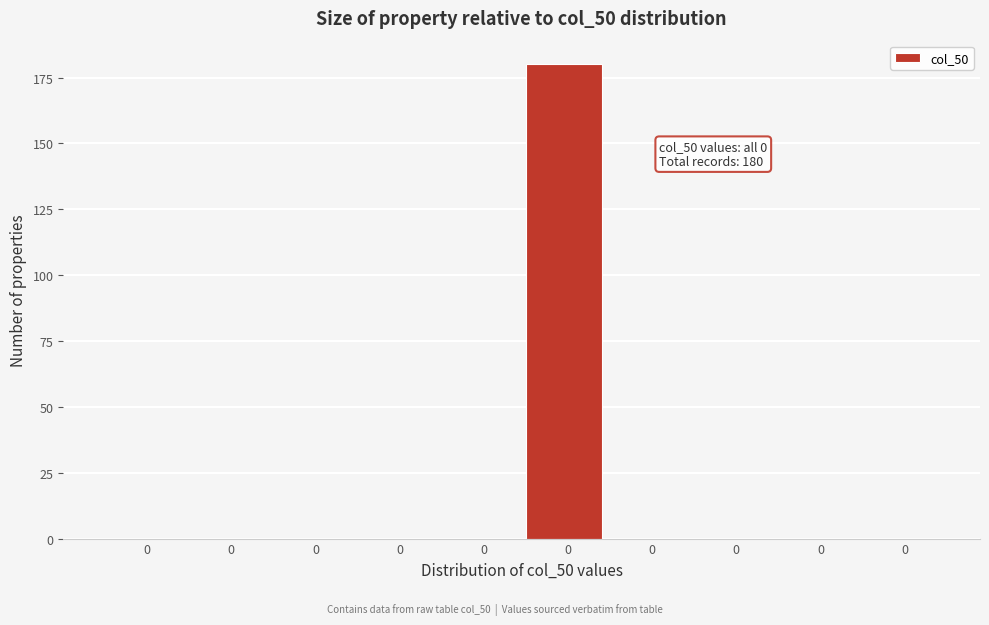

How many distinct data groups are displayed?

1